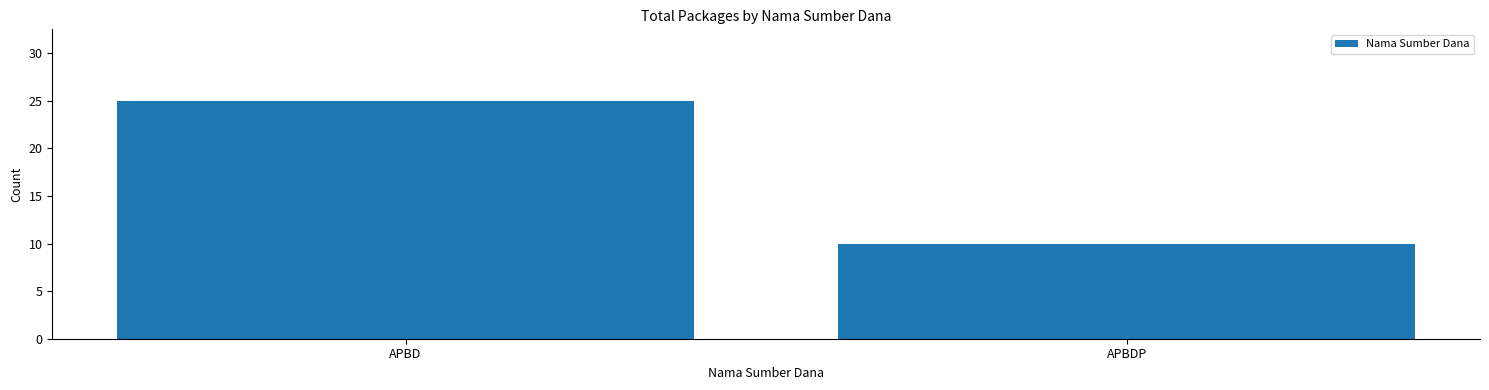

What is the difference between the maximum and minimum values?

15